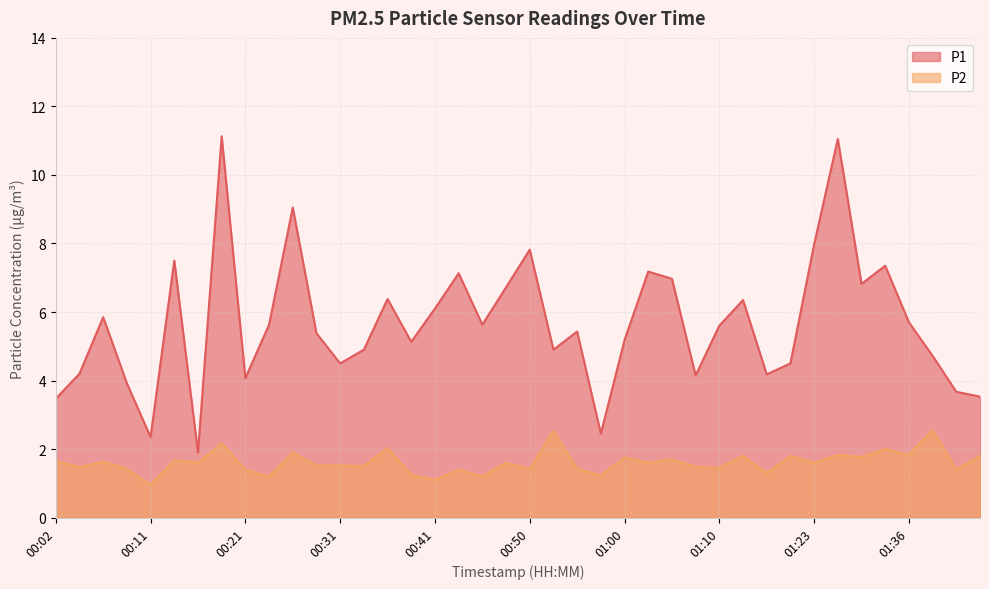

Reading left to right, extract all data points from this chart.

P1: 00:02=3.5	00:04=4.2	00:07=5.8	00:09=3.9	00:11=2.4	00:14=7.5	00:16=1.9	00:19=11.1	00:21=4.1	00:24=5.6	00:26=9.1	00:28=5.4	00:31=4.5	00:33=4.9	00:36=6.4	00:38=5.1	00:41=6.1	00:43=7.1	00:46=5.6	00:48=6.7	00:50=7.8	00:53=4.9	00:55=5.4	00:58=2.5	01:00=5.2	01:03=7.2	01:05=7.0	01:08=4.2	01:10=5.6	01:12=6.3	01:15=4.2	01:18=4.5	01:23=8.0	01:29=11.1	01:31=6.8	01:34=7.3	01:36=5.7	01:39=4.7	01:45=3.7	01:47=3.5
P2: 00:02=1.6	00:04=1.5	00:07=1.6	00:09=1.4	00:11=0.9	00:14=1.7	00:16=1.6	00:19=2.2	00:21=1.4	00:24=1.2	00:26=1.9	00:28=1.5	00:31=1.5	00:33=1.5	00:36=2.0	00:38=1.2	00:41=1.1	00:43=1.4	00:46=1.2	00:48=1.6	00:50=1.4	00:53=2.5	00:55=1.4	00:58=1.2	01:00=1.8	01:03=1.6	01:05=1.7	01:08=1.5	01:10=1.4	01:12=1.8	01:15=1.3	01:18=1.8	01:23=1.6	01:29=1.8	01:31=1.8	01:34=2.0	01:36=1.8	01:39=2.5	01:45=1.4	01:47=1.8